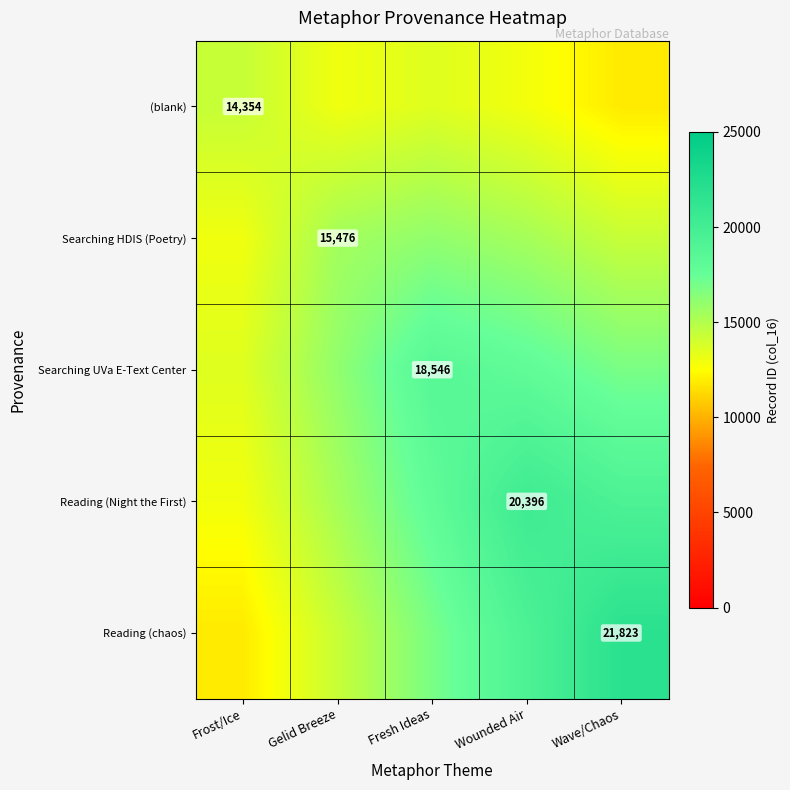

Is it true that Reading (Night the First) equals 20396 at Wounded Air?

True